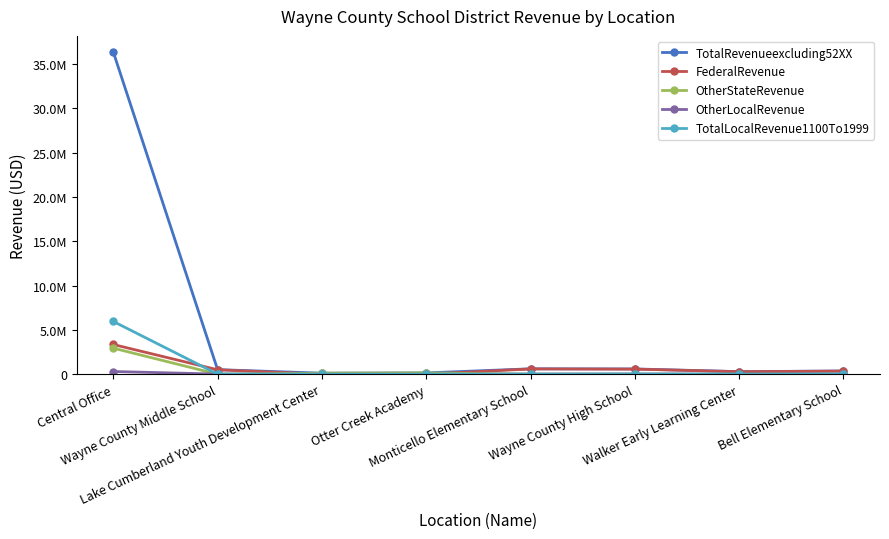

Rank the categories by TotalRevenueexcluding52XX value from highest to lowest.

Central Office, Monticello Elementary School, Wayne County High School, Wayne County Middle School, Bell Elementary School, Walker Early Learning Center, Otter Creek Academy, Lake Cumberland Youth Development Center